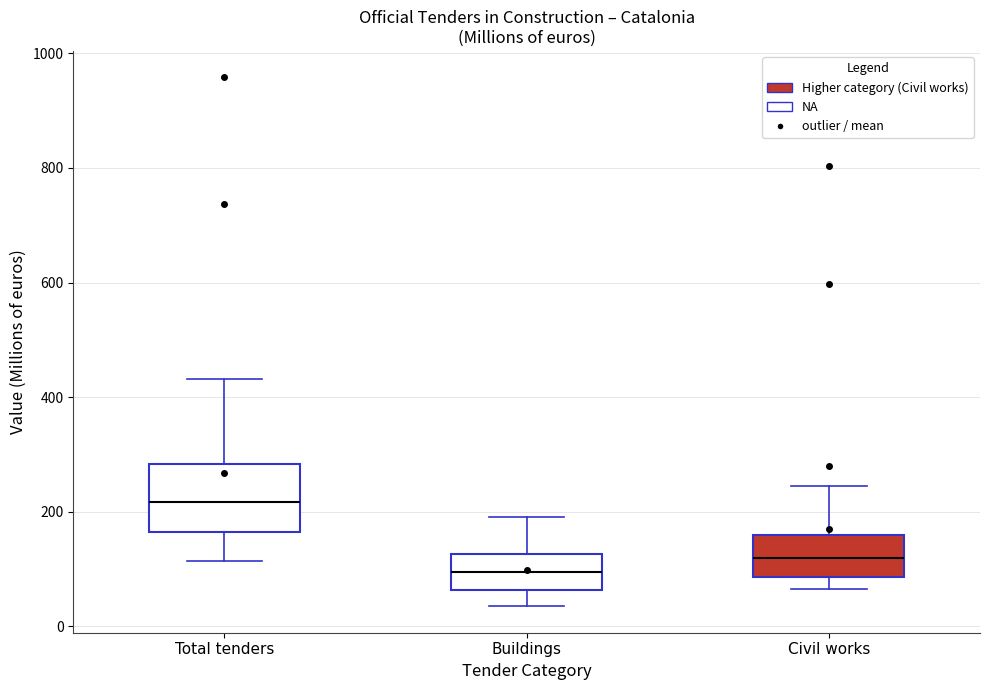

Which box's median line is the lowest?

Buildings